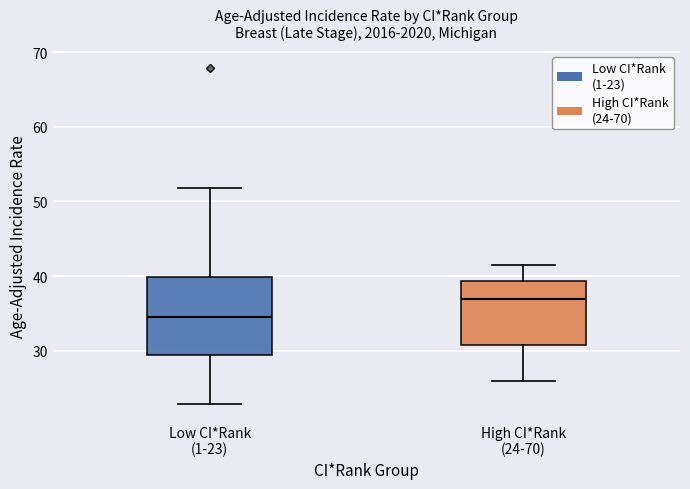

Reading left to right, read every box against the y-axis: the position of its median line, the range the box covers, and the ends of its whiskers. The values are not printed on the chart, so give them approximately, as read against the axis.

Low CI*Rank (1-23): median 35, box 30 to 40, whiskers 23 to 52
High CI*Rank (24-70): median 37, box 31 to 39, whiskers 26 to 42